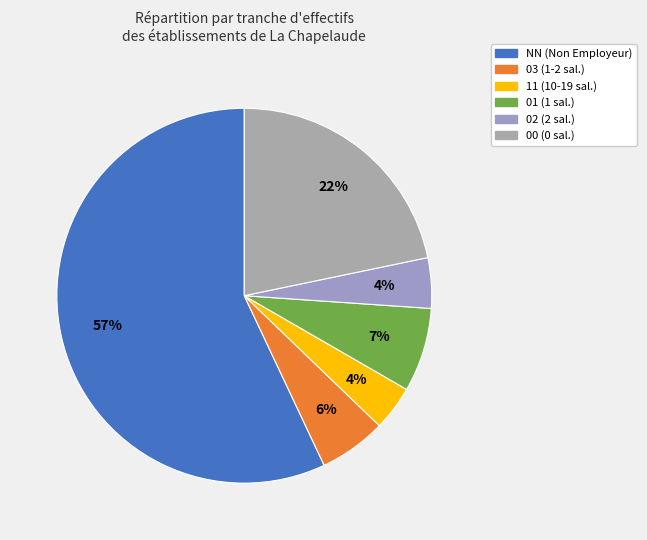

To the nearest percent, what is the combined percentage of 11 and 03?

10%